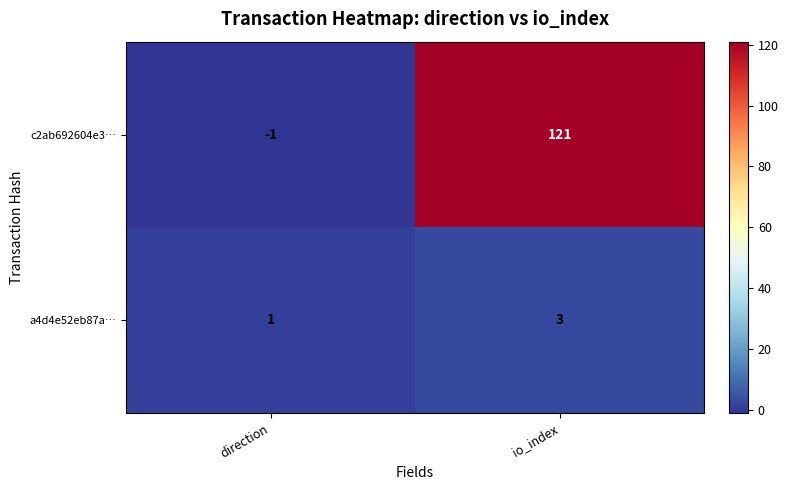

Reading left to right, what are all the values shown in this chart?

c2ab692604e3…: -1	121
a4d4e52eb87a…: 1	3